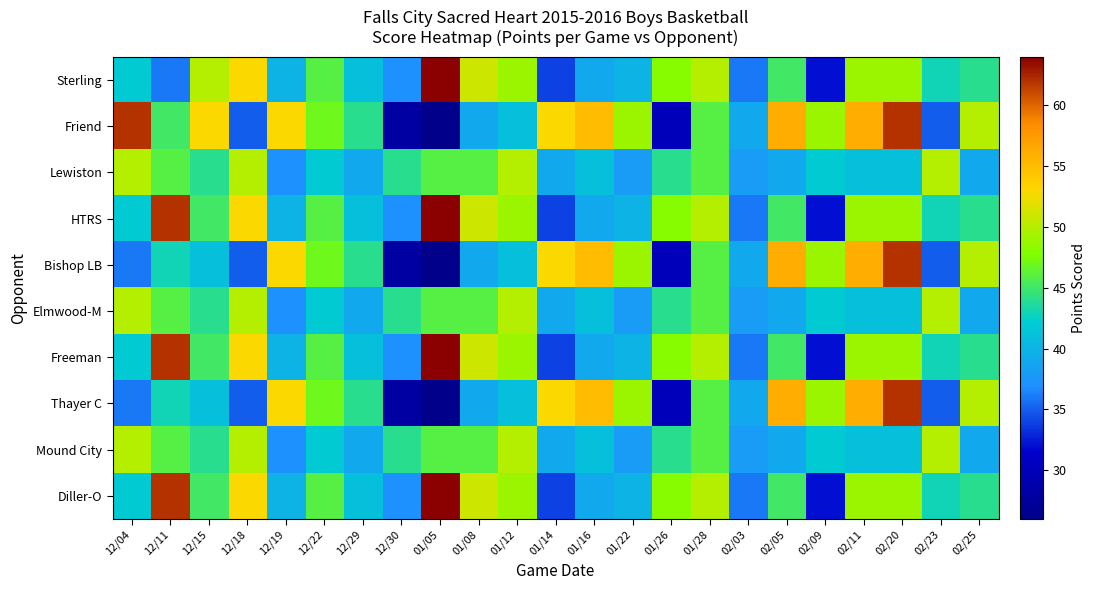

How many categories are shown in the chart?

23